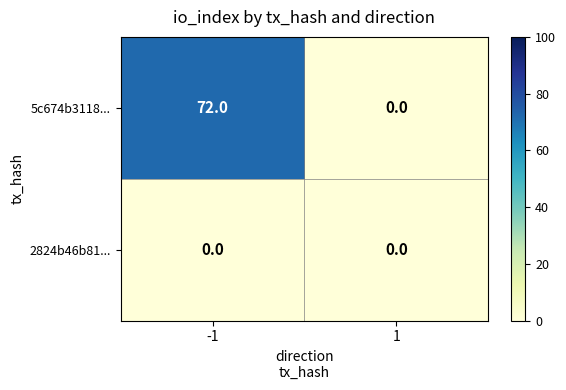

What is the greatest value displayed?

72